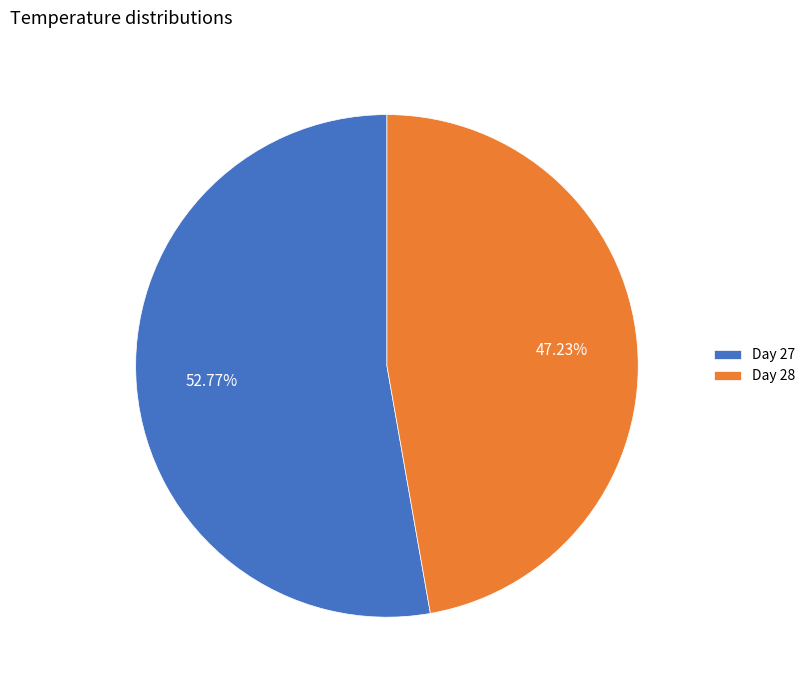

Approximately how many times larger is the value at Day 27 compared to Day 28?

1.1